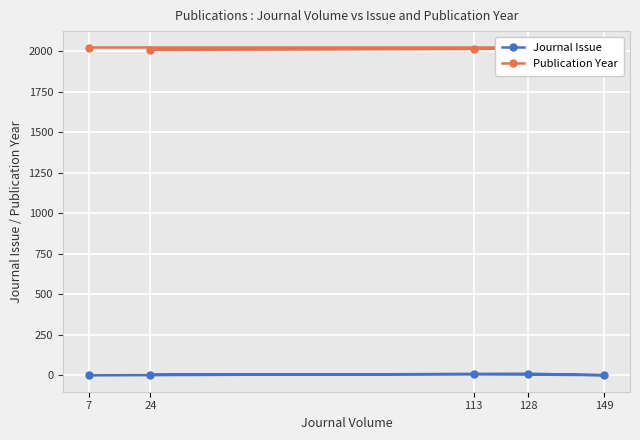

The value of Publication Year at 128 is 2792. True or false?

False